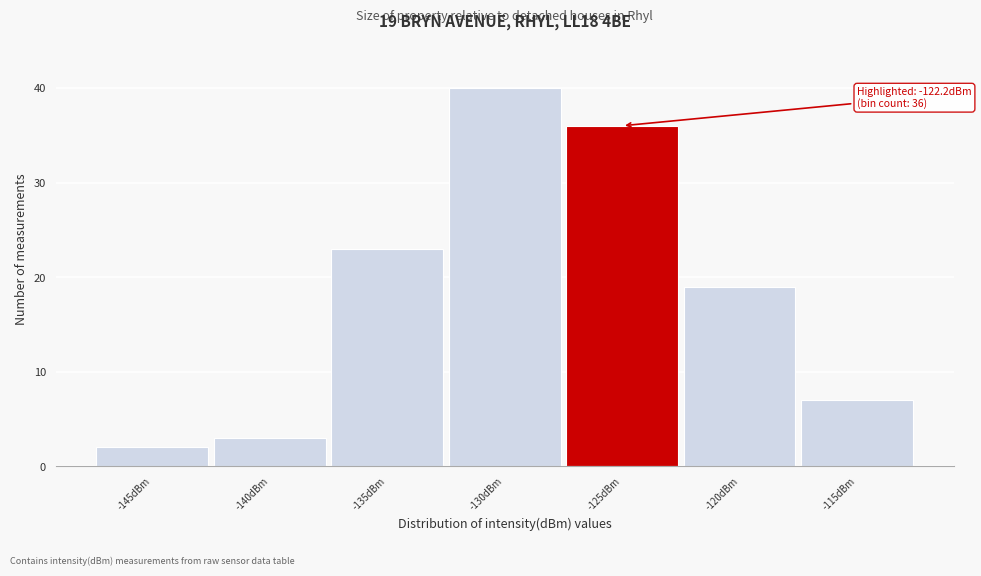

Reading left to right, transcribe all the data shown in this chart.

-145dBm=2	-140dBm=3	-135dBm=23	-130dBm=40	-125dBm=36	-120dBm=19	-115dBm=7